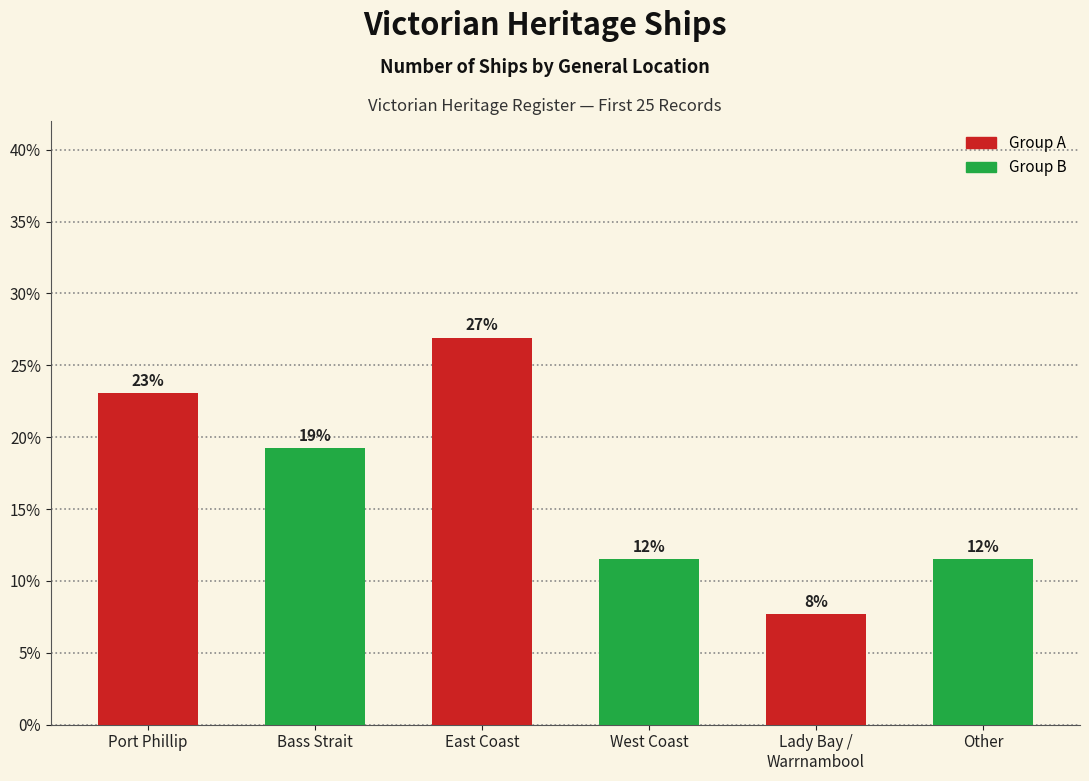

What is the change in value from Bass Strait to Other?

-0.1